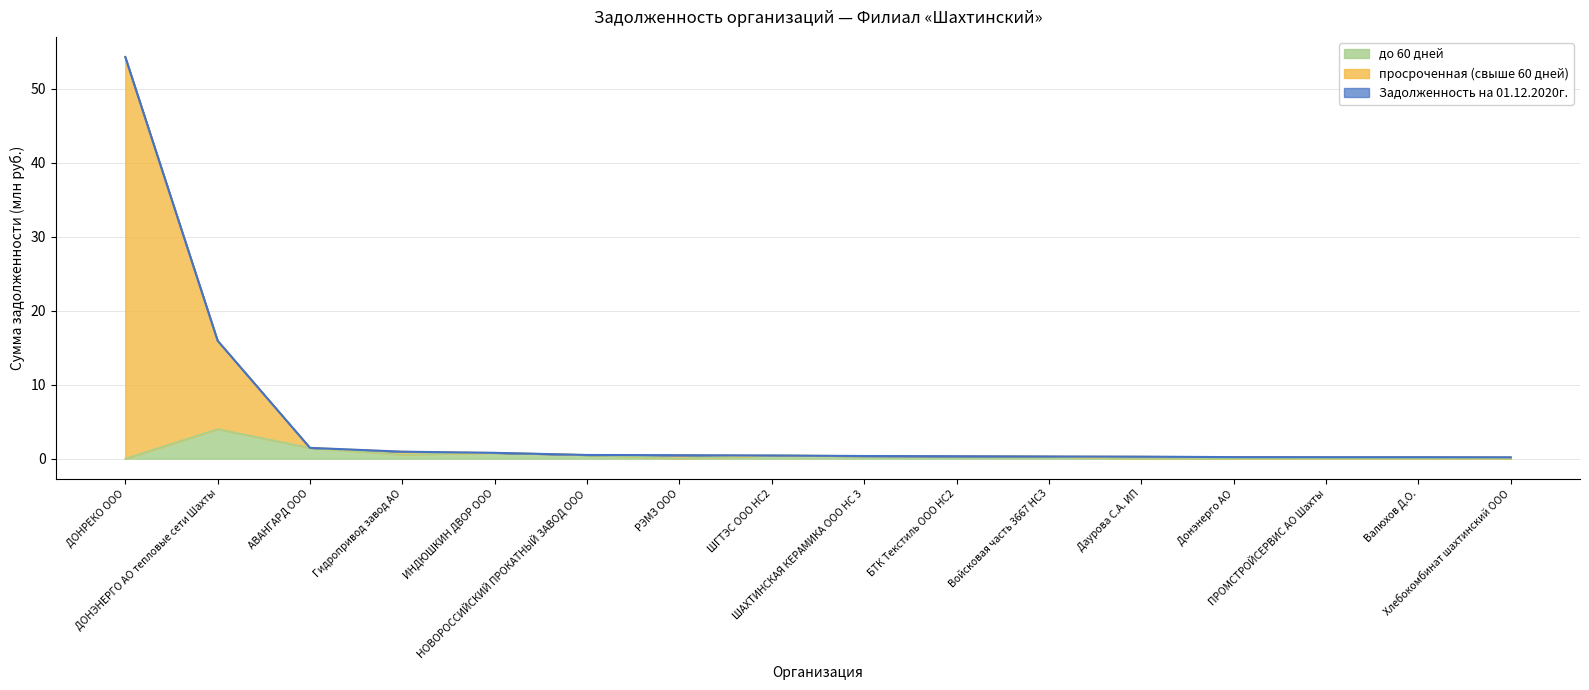

What is the maximum value for до 60 дней?

4.0